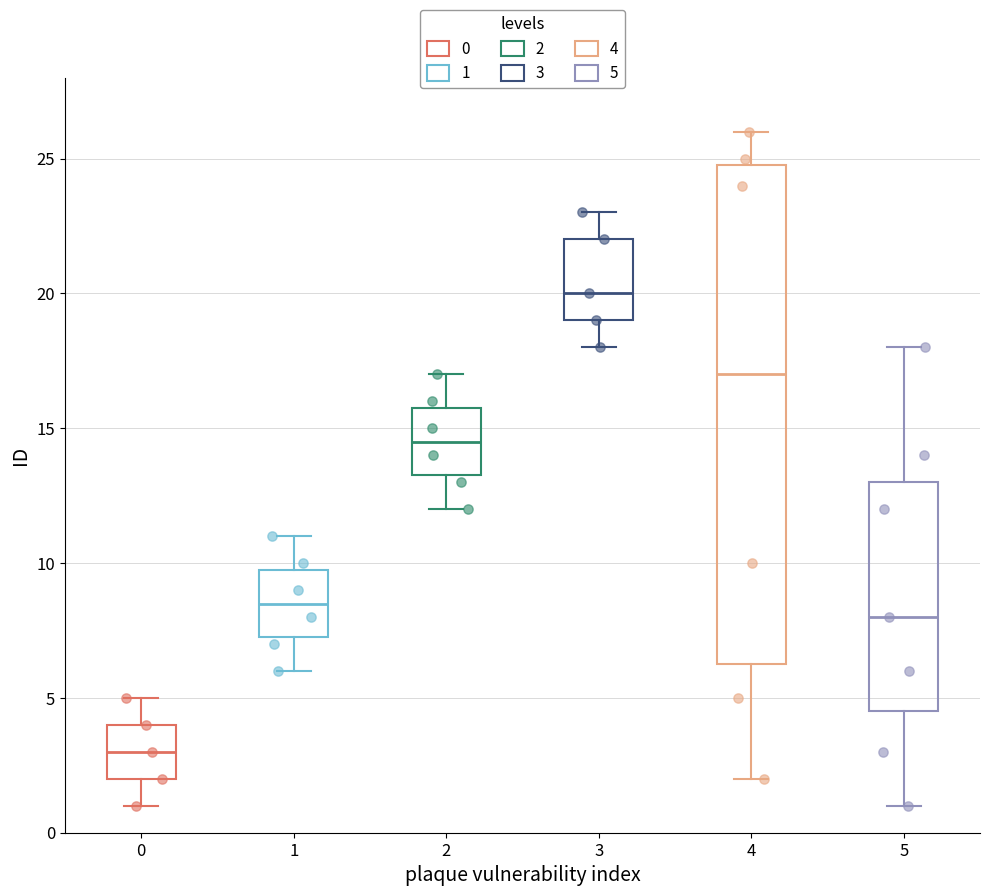

Which box has the lowest median line?

0